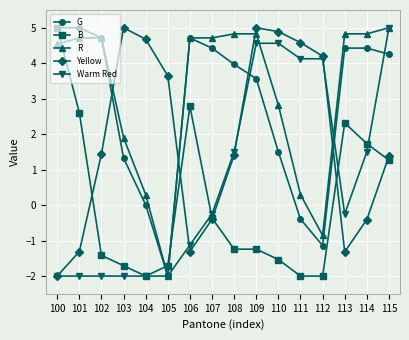

What is the value of the G point at the 2nd from the left?

5.0